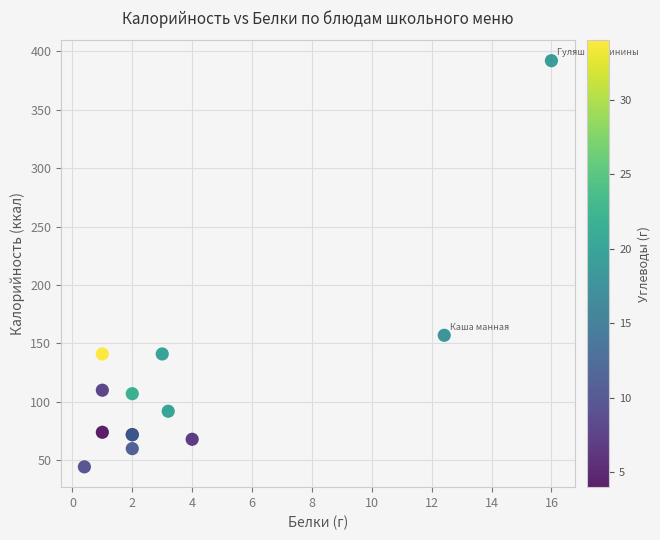

What Y value in the scatter plot is closest to 218?

157.0